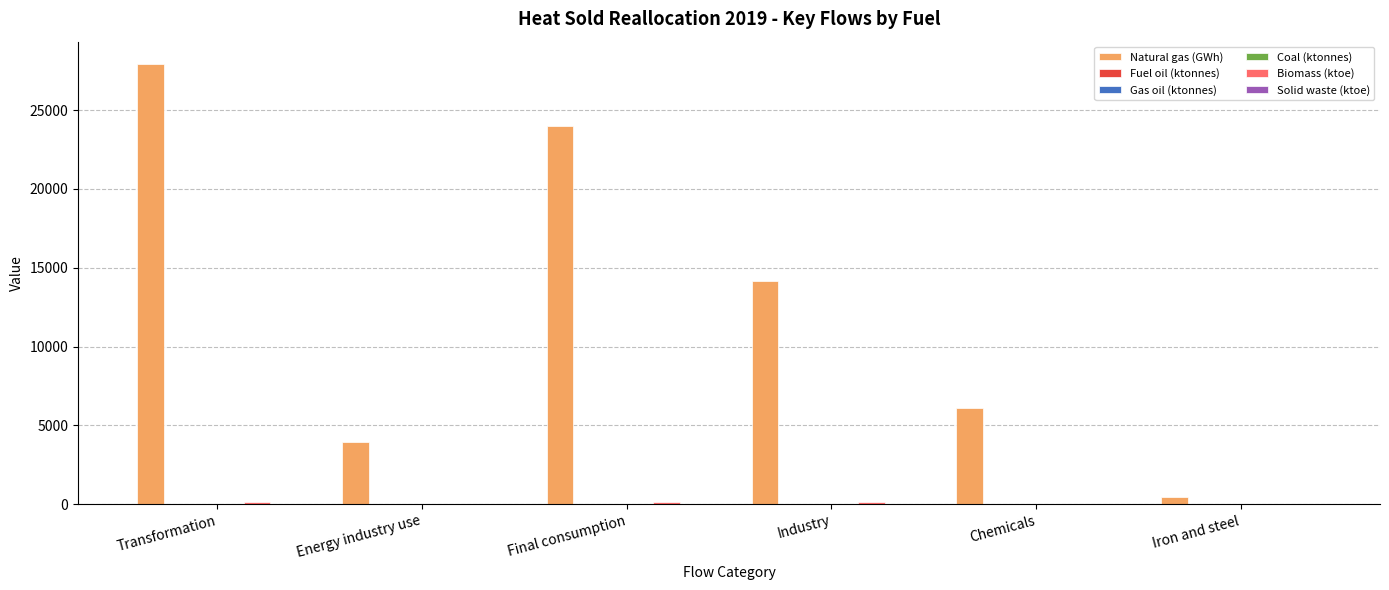

What is the maximum value shown in the chart?

27938.5